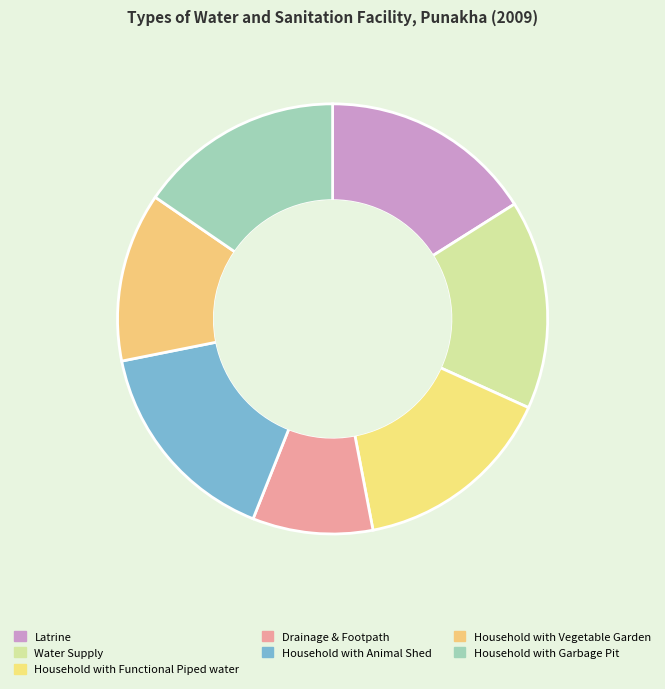

Is it true that Latrine is 16% of the pie?

True